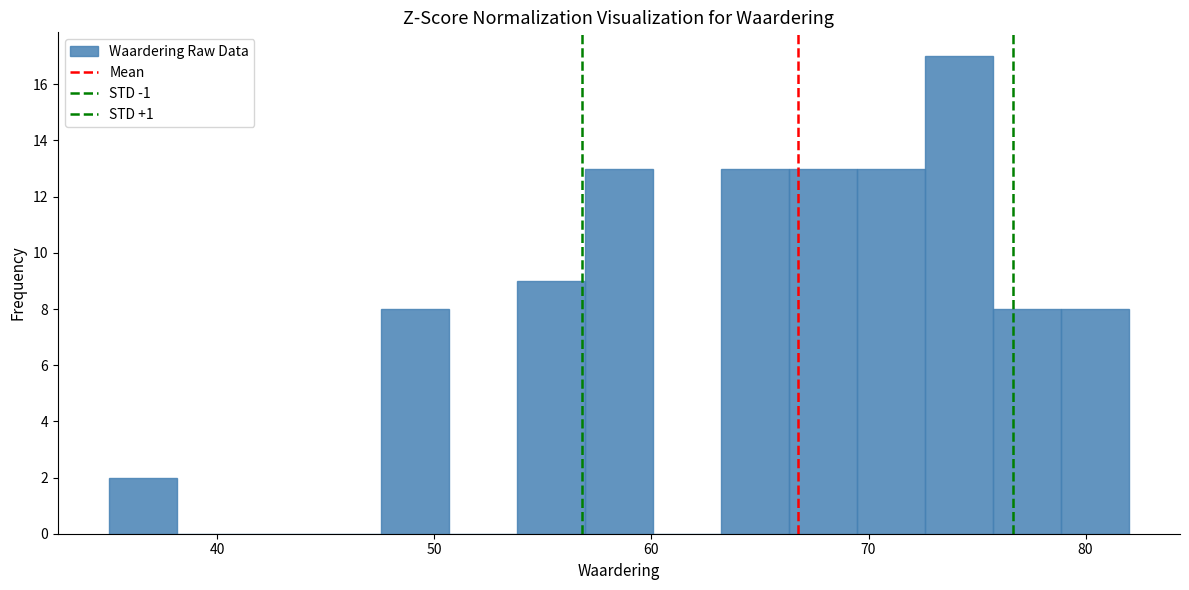

Read against the x-axis, roughly where is the centre of the tallest bar?

74